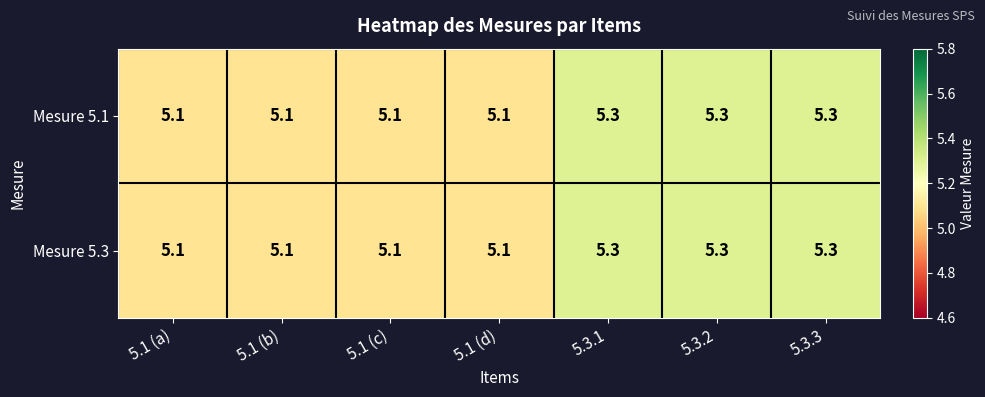

What is the total value across all series at 5.3.2?

10.6